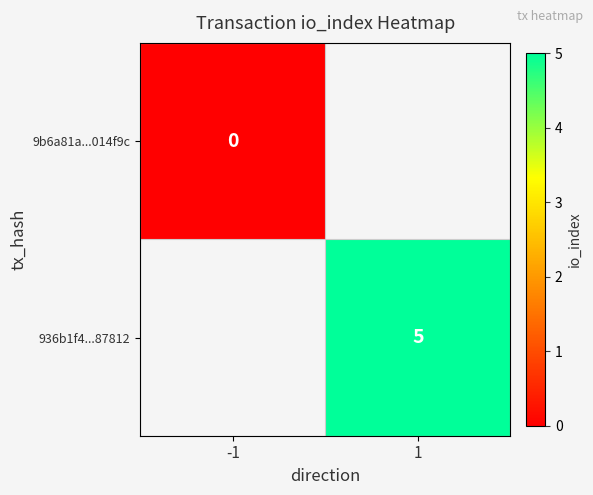

The 936b1f4...87812 series shows 3 at 1. True or false?

False